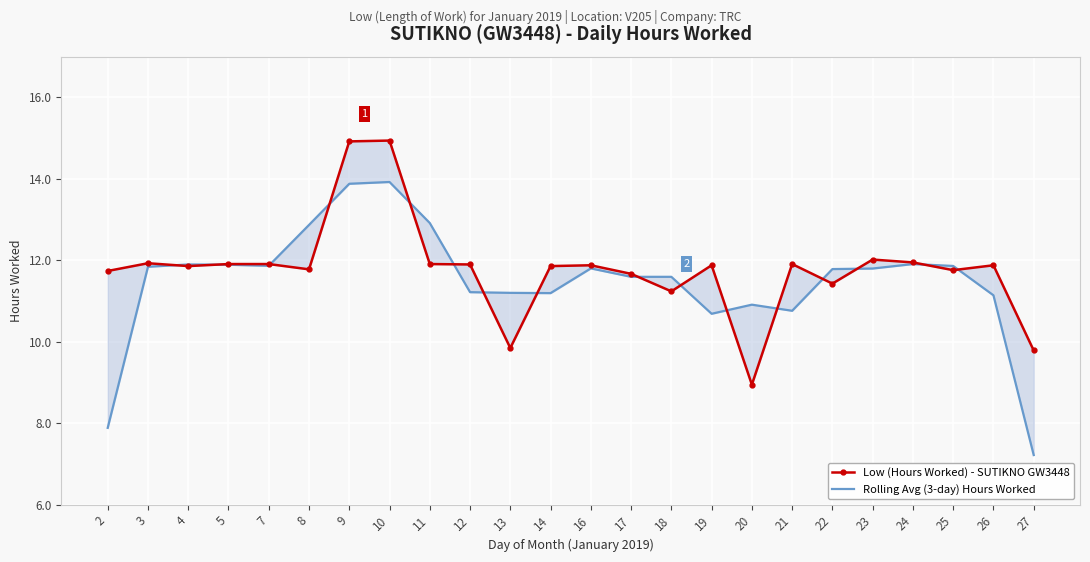

True or false: Low (Hours Worked) - SUTIKNO GW3448 has a value of 11.9 at 7.

True